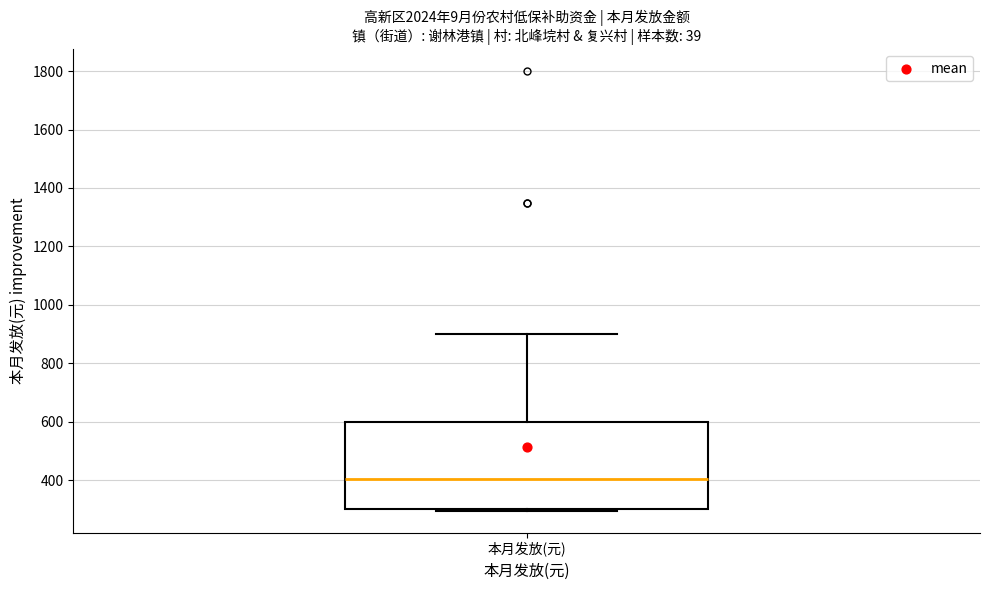

Transcribe this box plot: give where the median line is, the range the box spans, and where the two whiskers end, as read against the y-axis. The values are not printed on the chart, so give them approximately, as read against the axis.

median 400, box 300 to 600, whiskers 300 to 900